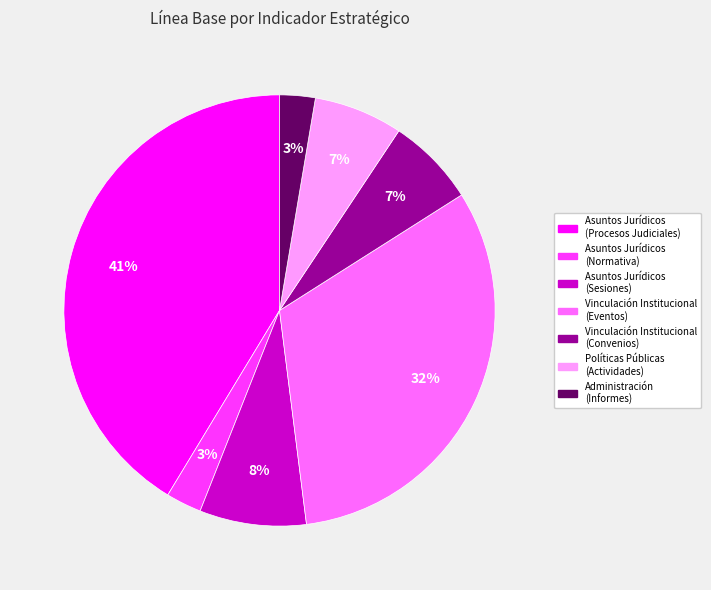

Is there any slice that represents more than half of the pie?

No